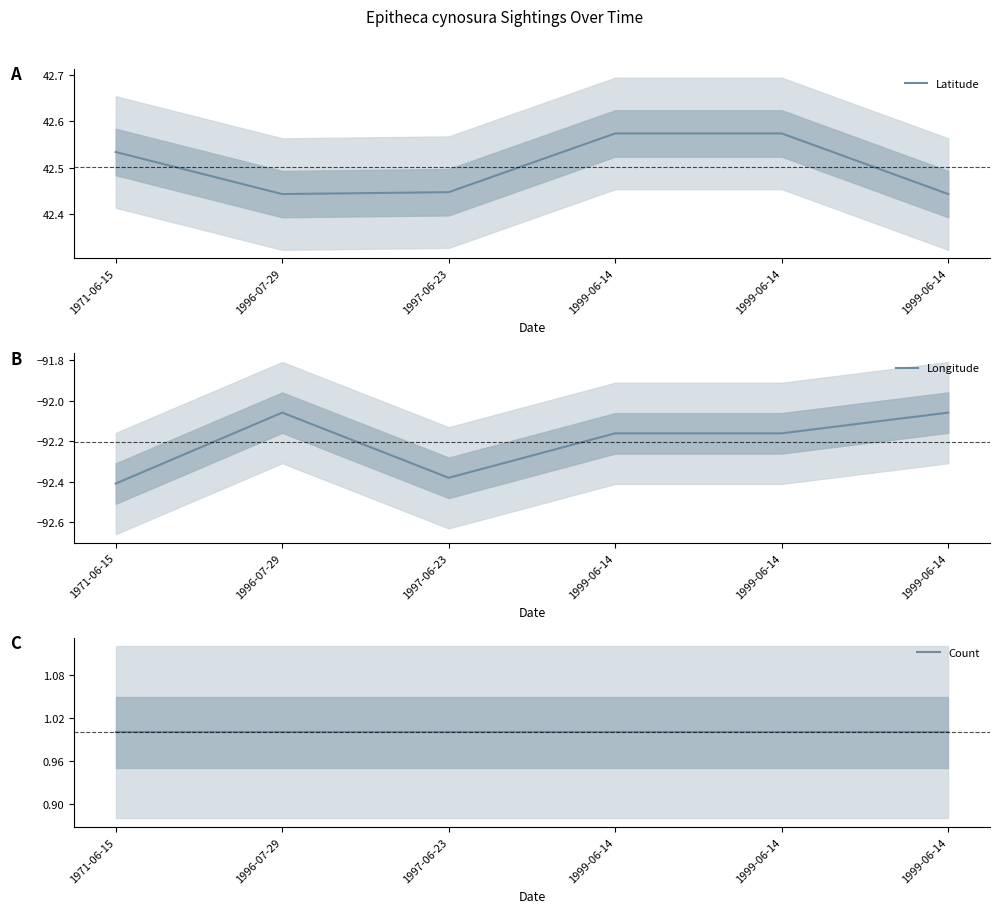

Is the value of Latitude at 1996-07-29 greater than the value of Longitude at 1999-06-14?

Yes